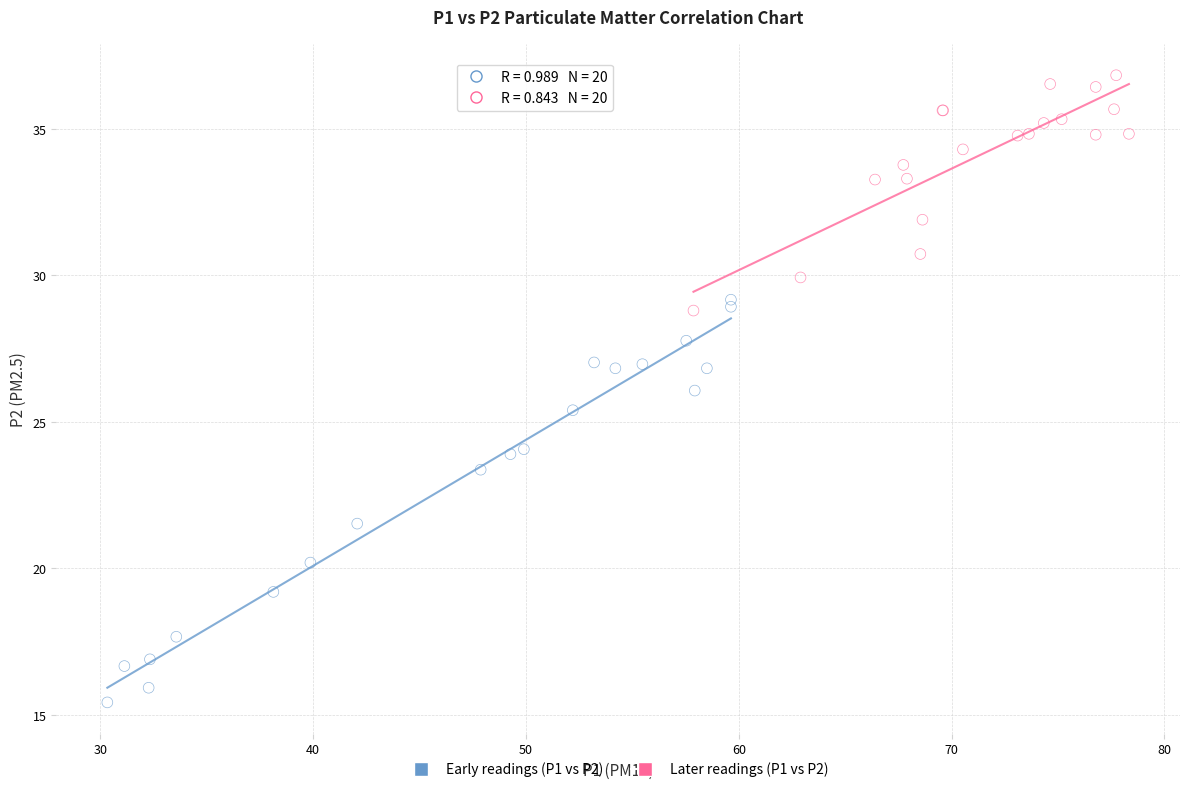

Which series reaches the maximum Y coordinate?

Later readings (P1 vs P2)